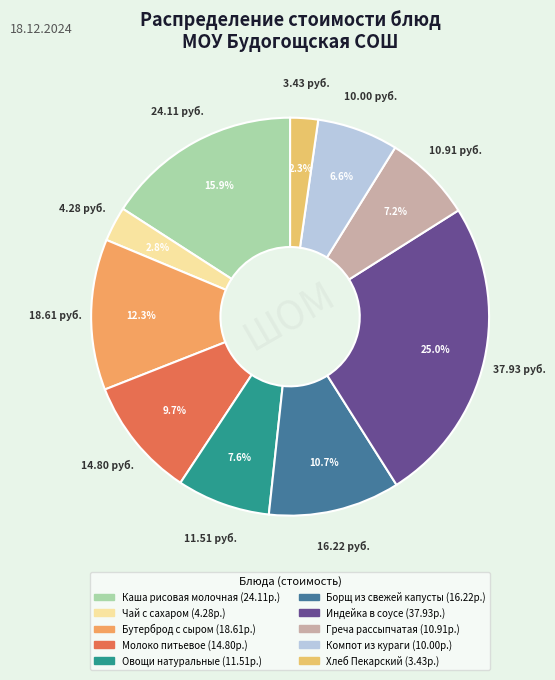

What percentage is the Хлеб Пекарский slice, to the nearest percent?

2%